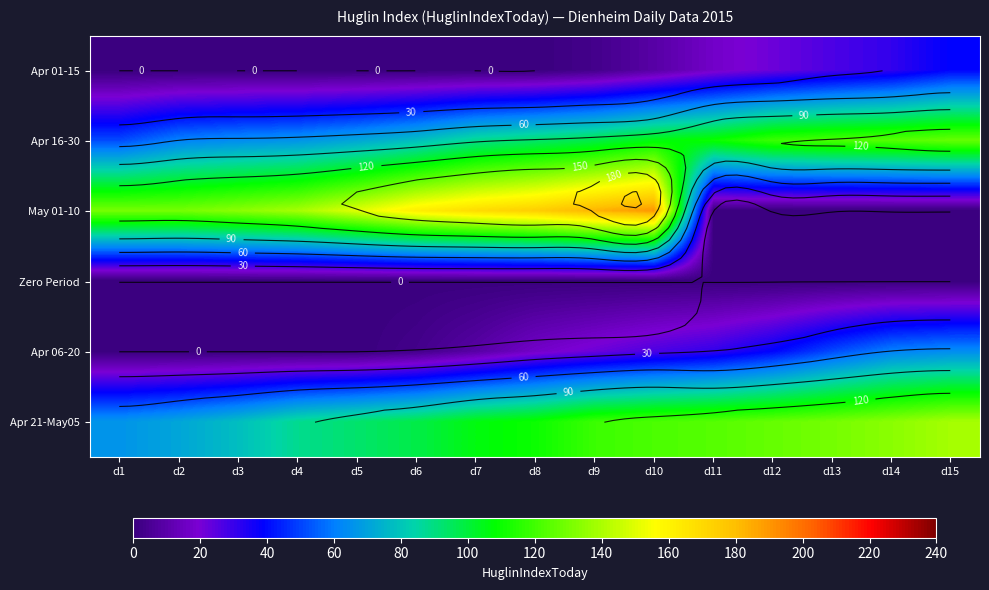

Rank the categories by Apr 21-May05 value from lowest to highest.

d1, d2, d3, d4, d5, d6, d7, d8, d9, d10, d11, d12, d13, d14, d15